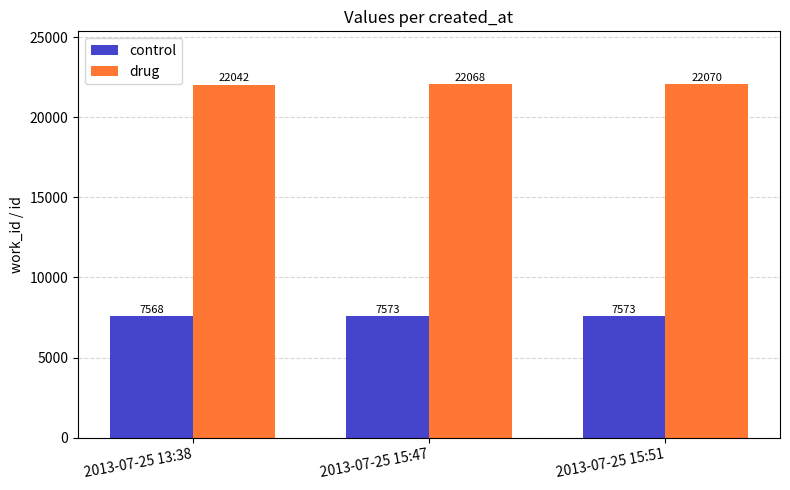

What position from the right is 2013-07-25 15:47?

2